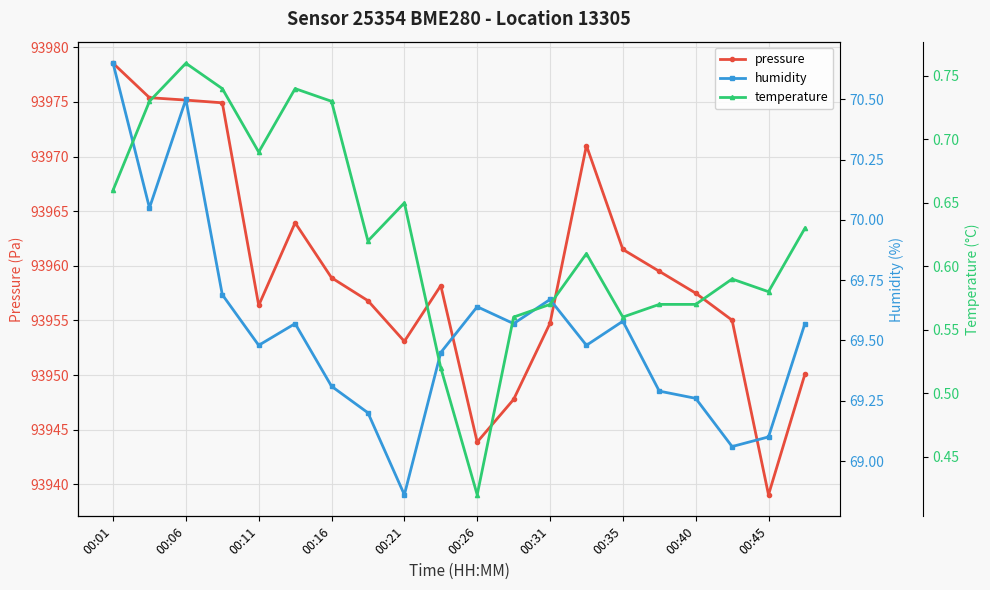

True or false: temperature and humidity intersect in this chart.

False